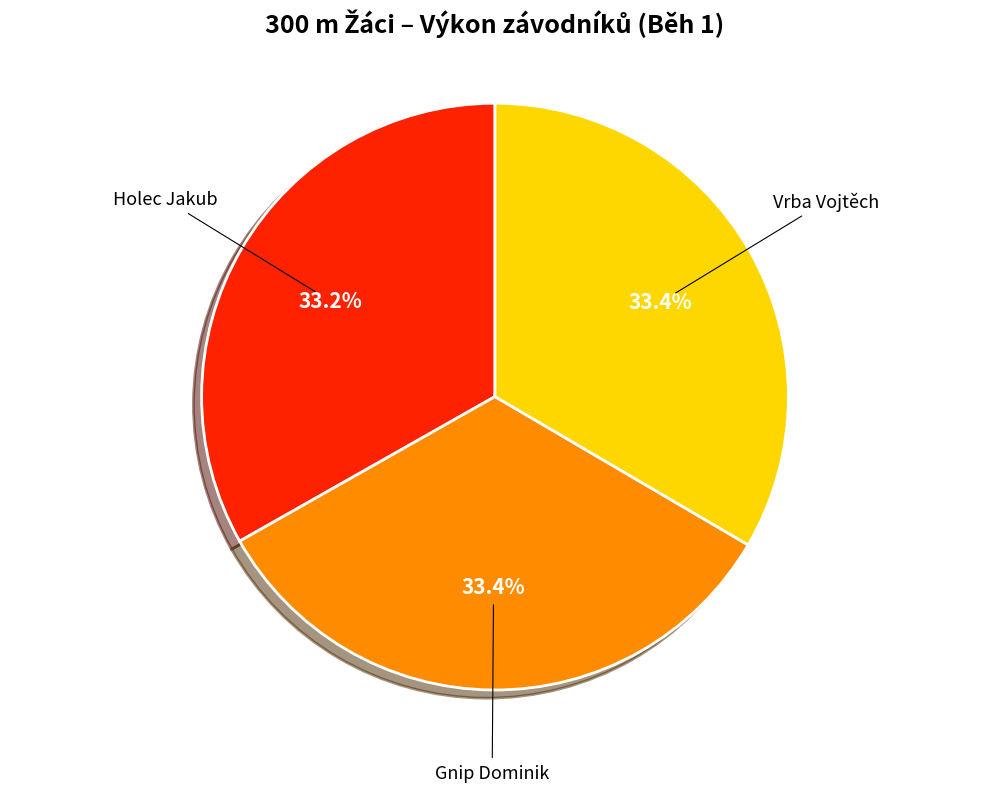

How many segments does this pie chart have?

3